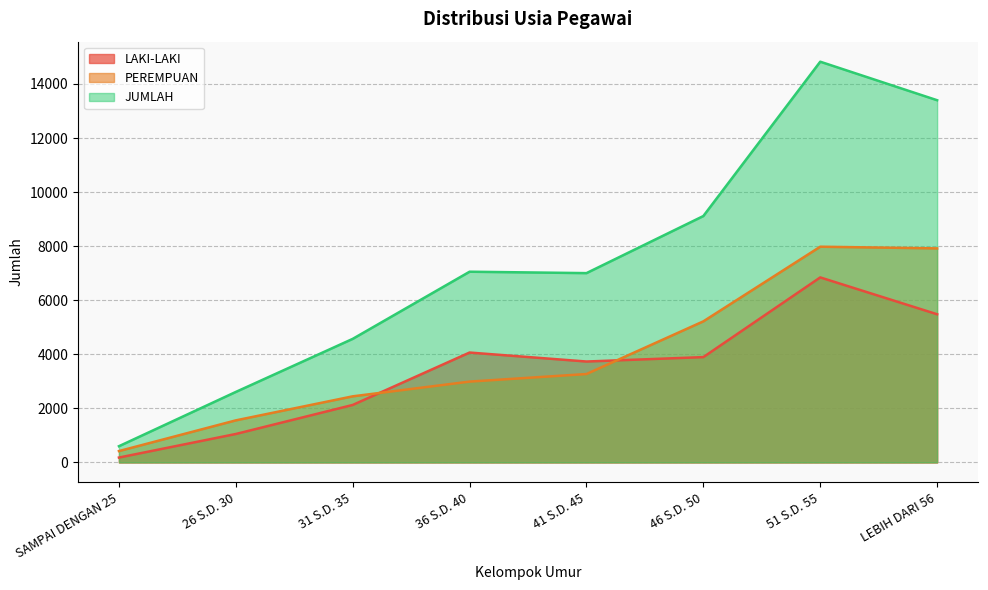

What is the total value across all series at 31 S.D. 35?

9142